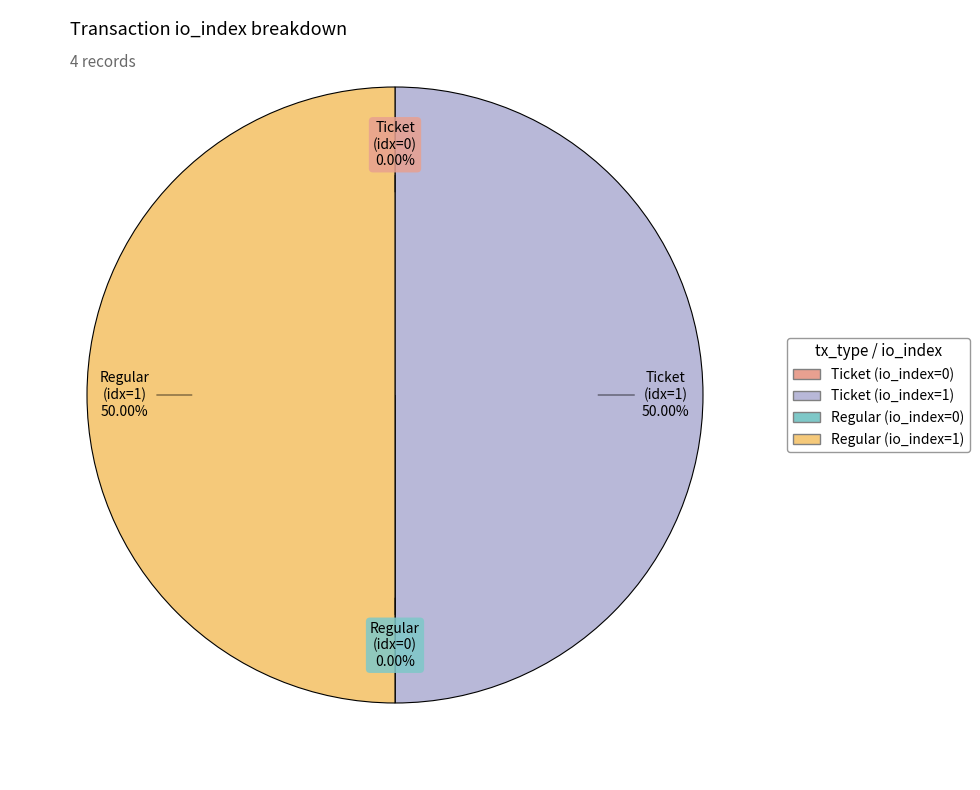

How much of the chart is everything except Regular (io_index=0)?

100.0%